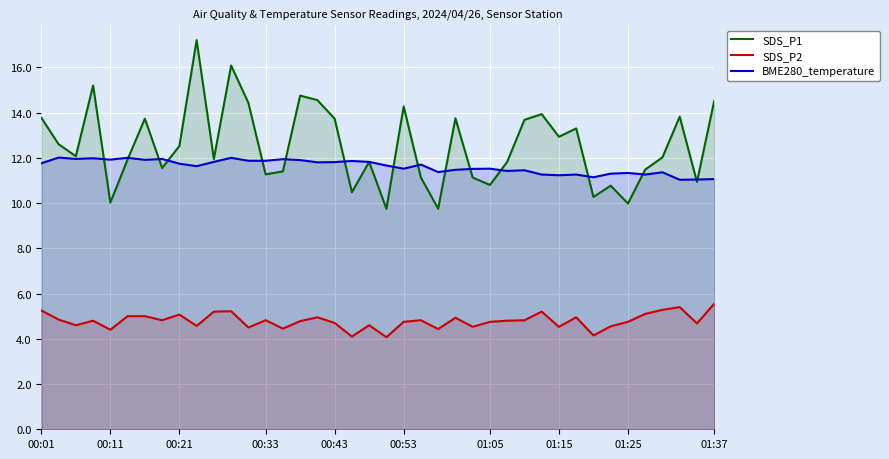

Which series changed the most between 11 and 31?

SDS_P1